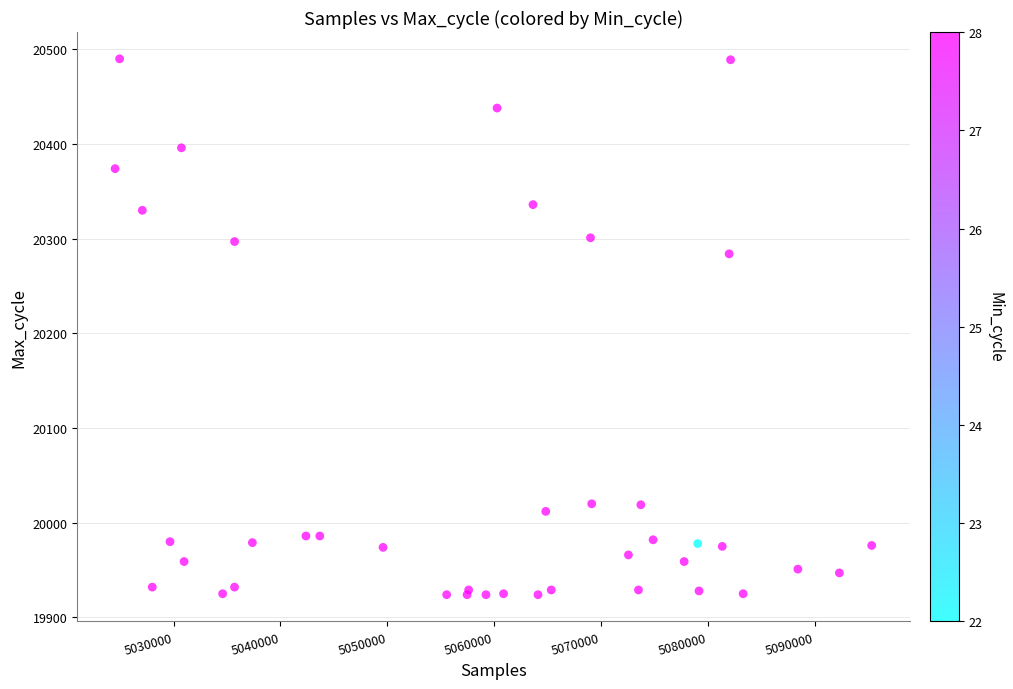

What Y value in the scatter plot is closest to 20207?

20284